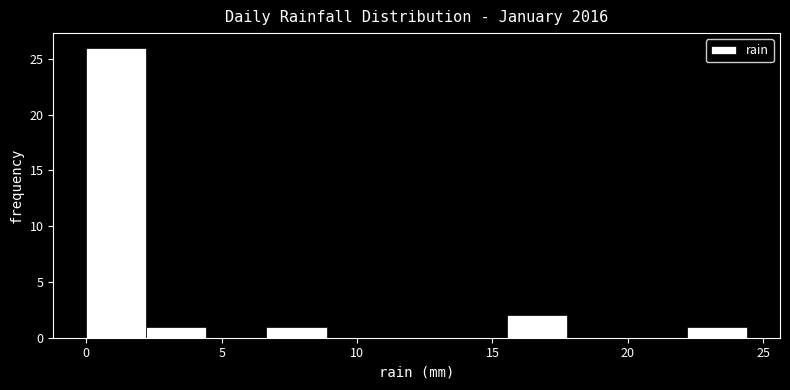

How tall is the bar that spans 22.0 to 24.5 on the x-axis? Neither the bar edges nor the heights are printed on the chart, so give them approximately, as read against the axes.

1